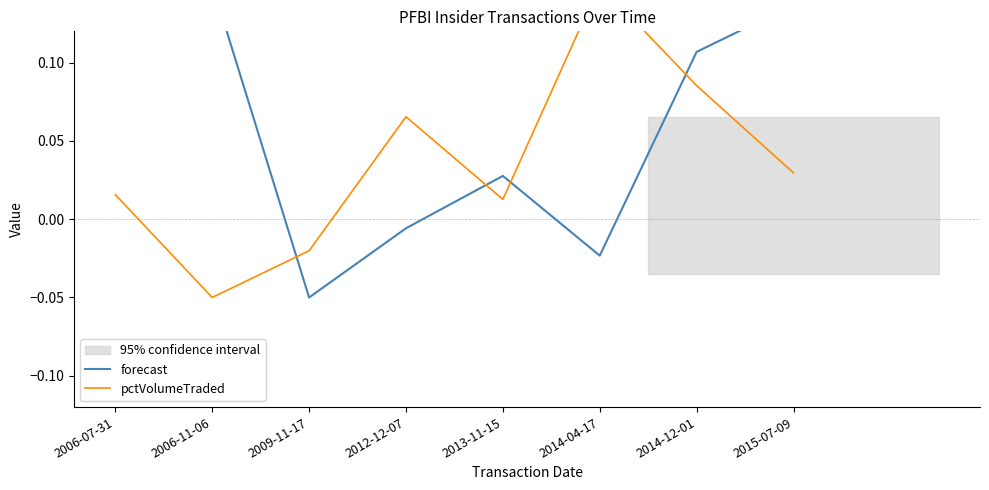

What is the label of the 1st point from the right?

2015-07-09